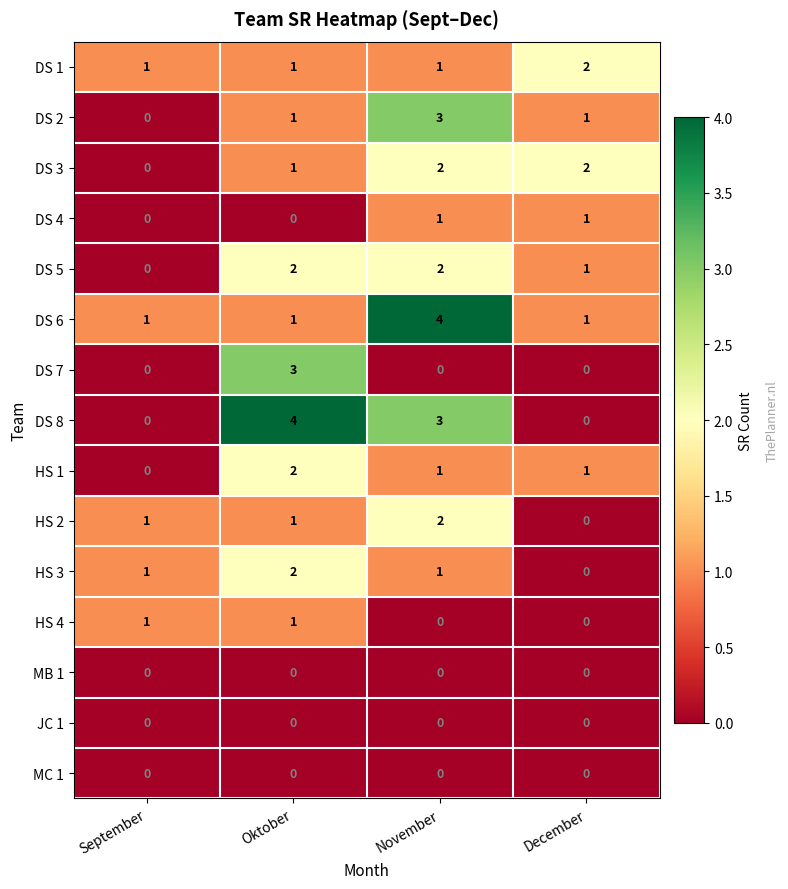

How many positive values does the HS 4 series have?

2